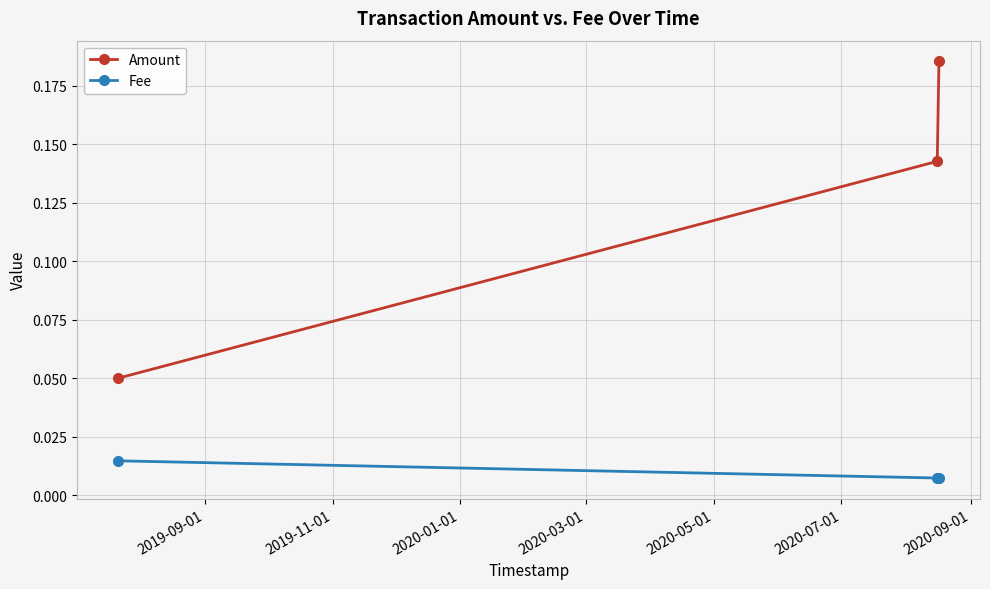

Which series has the widest spread of values?

Amount